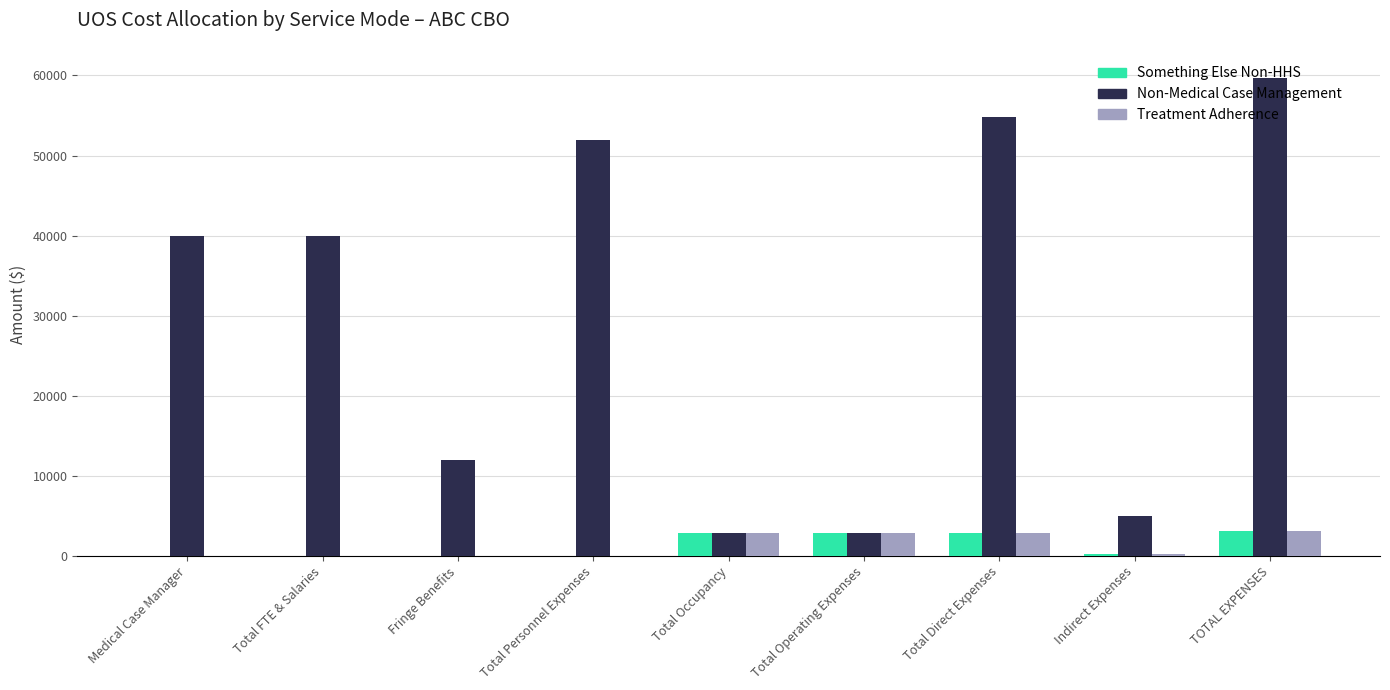

What is the total value across all series at Total FTE & Salaries?

40000